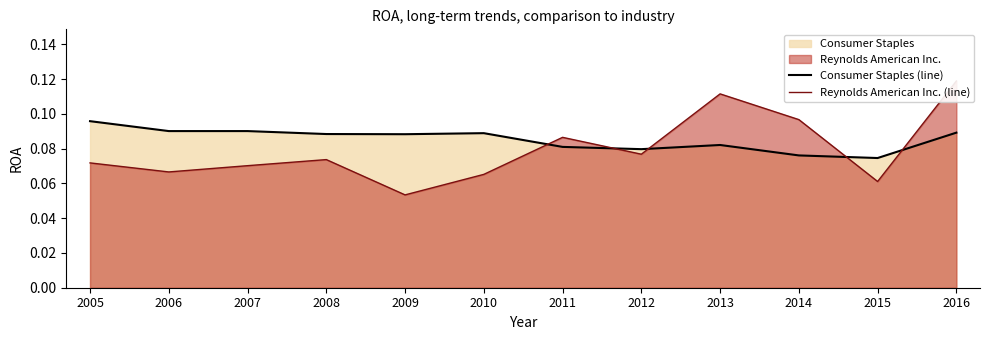

Which series changed the most between 2006 and 2012?

Consumer Staples (line)